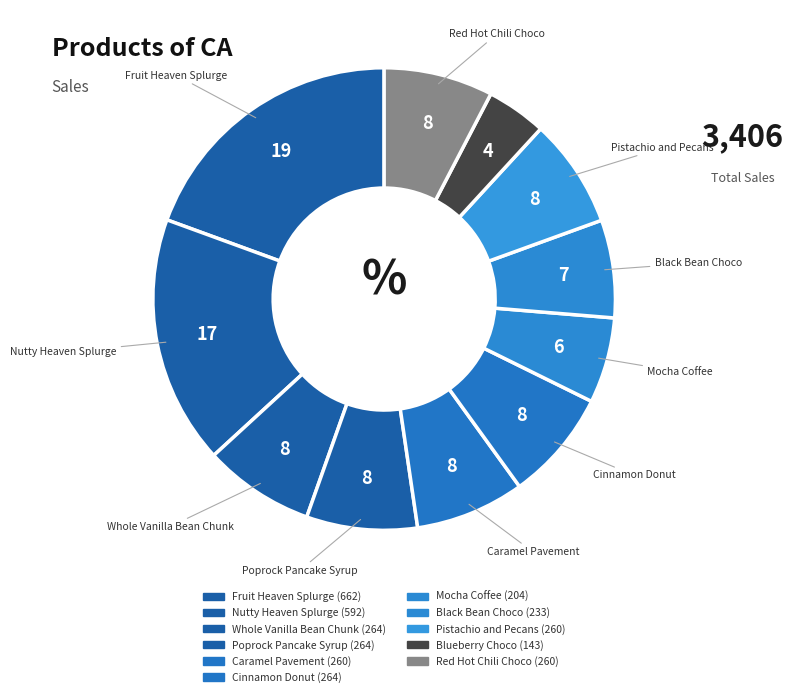

Does Caramel Pavement represent more than half of the total?

No